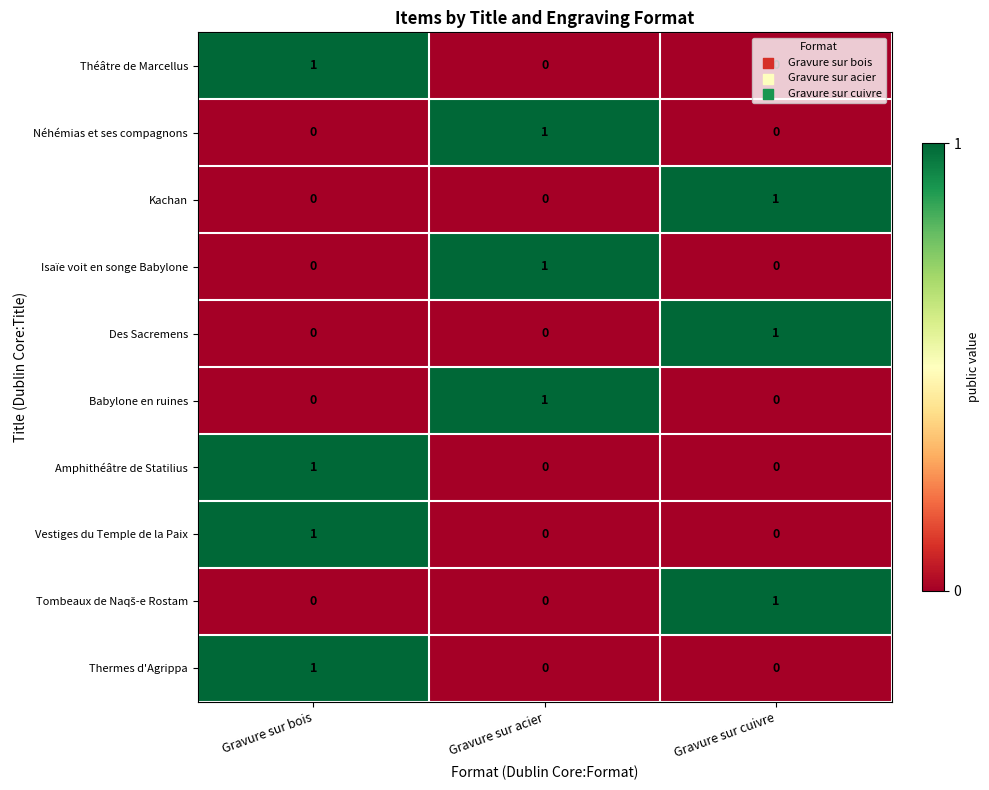

Count the Thermes d'Agrippa values in the range 0 to 1.

3